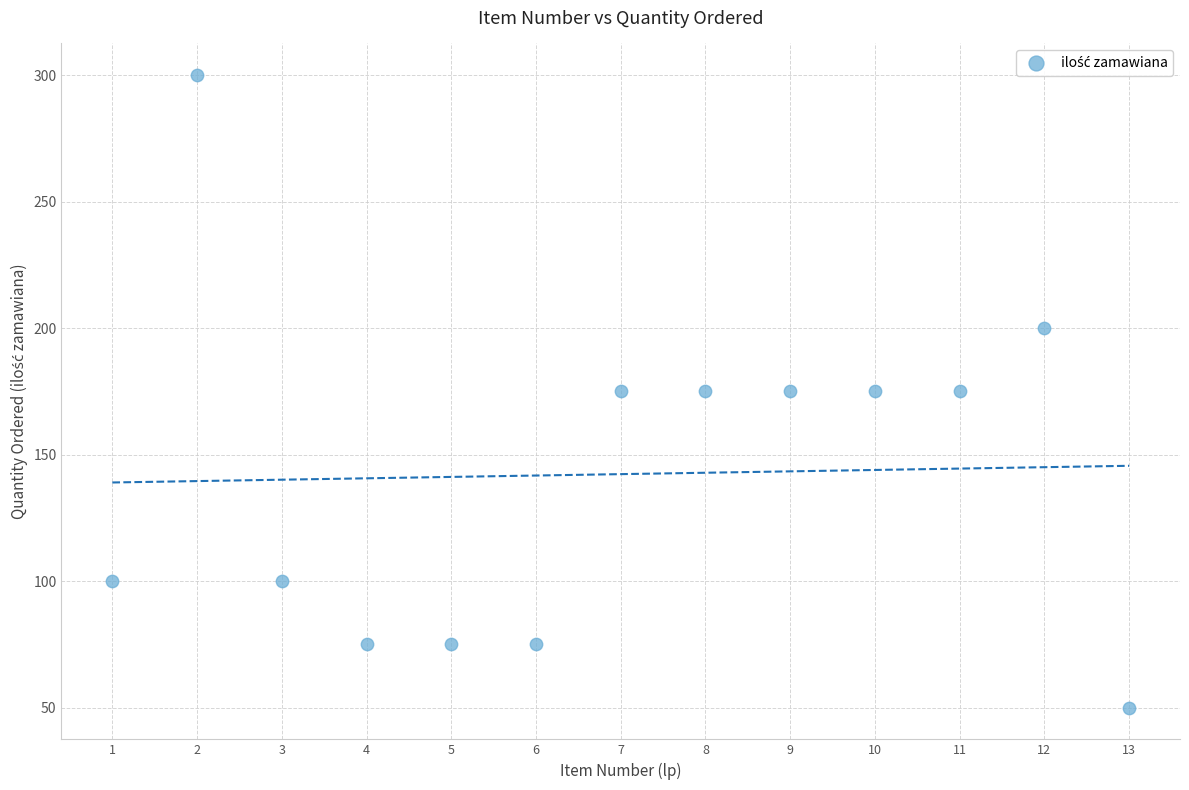

What is the range of Y values (max minus min)?

250